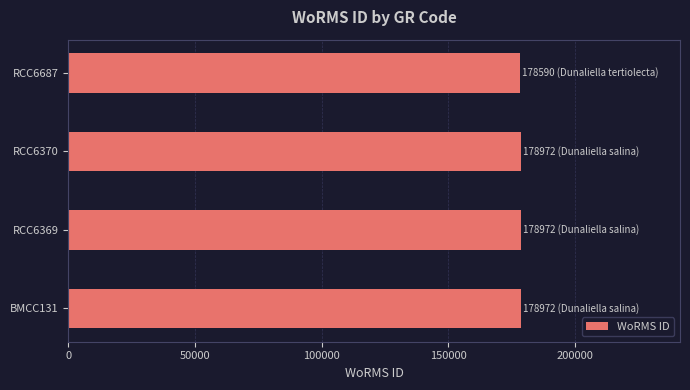

How many distinct data groups are displayed?

1